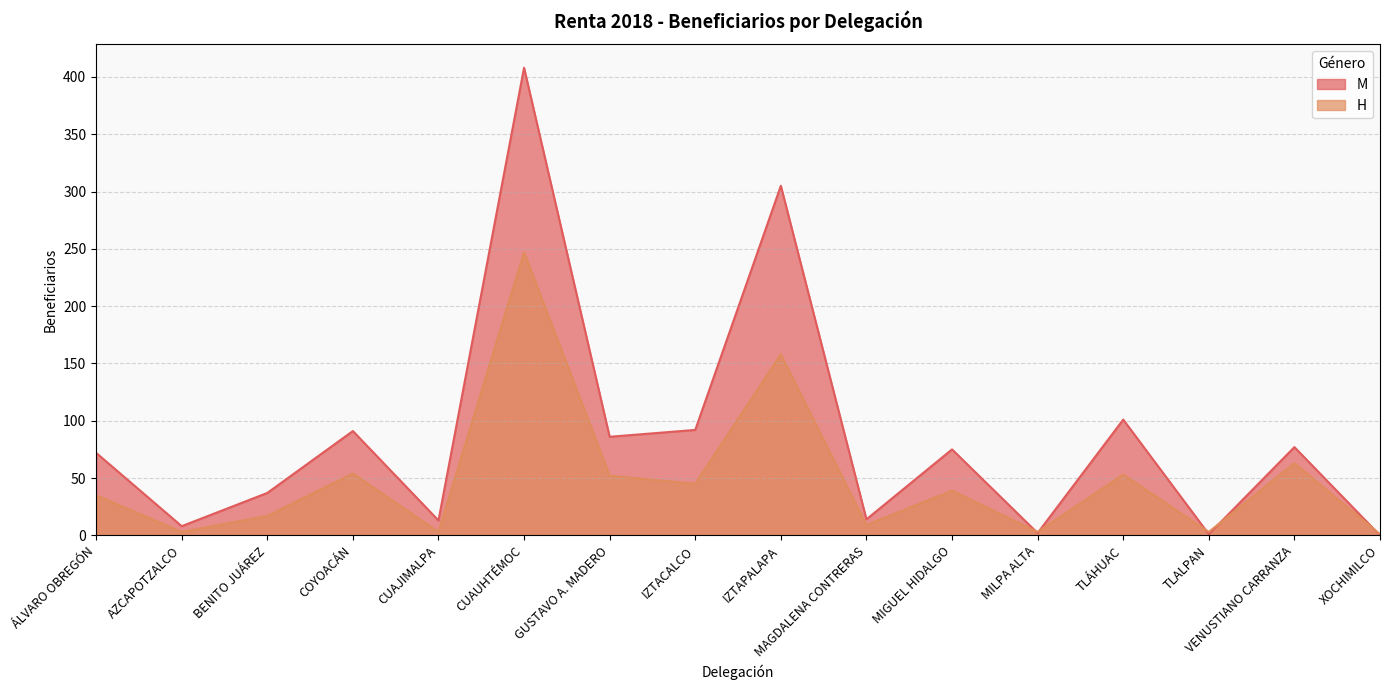

At which category is the sum across all series the highest?

CUAUHTÉMOC